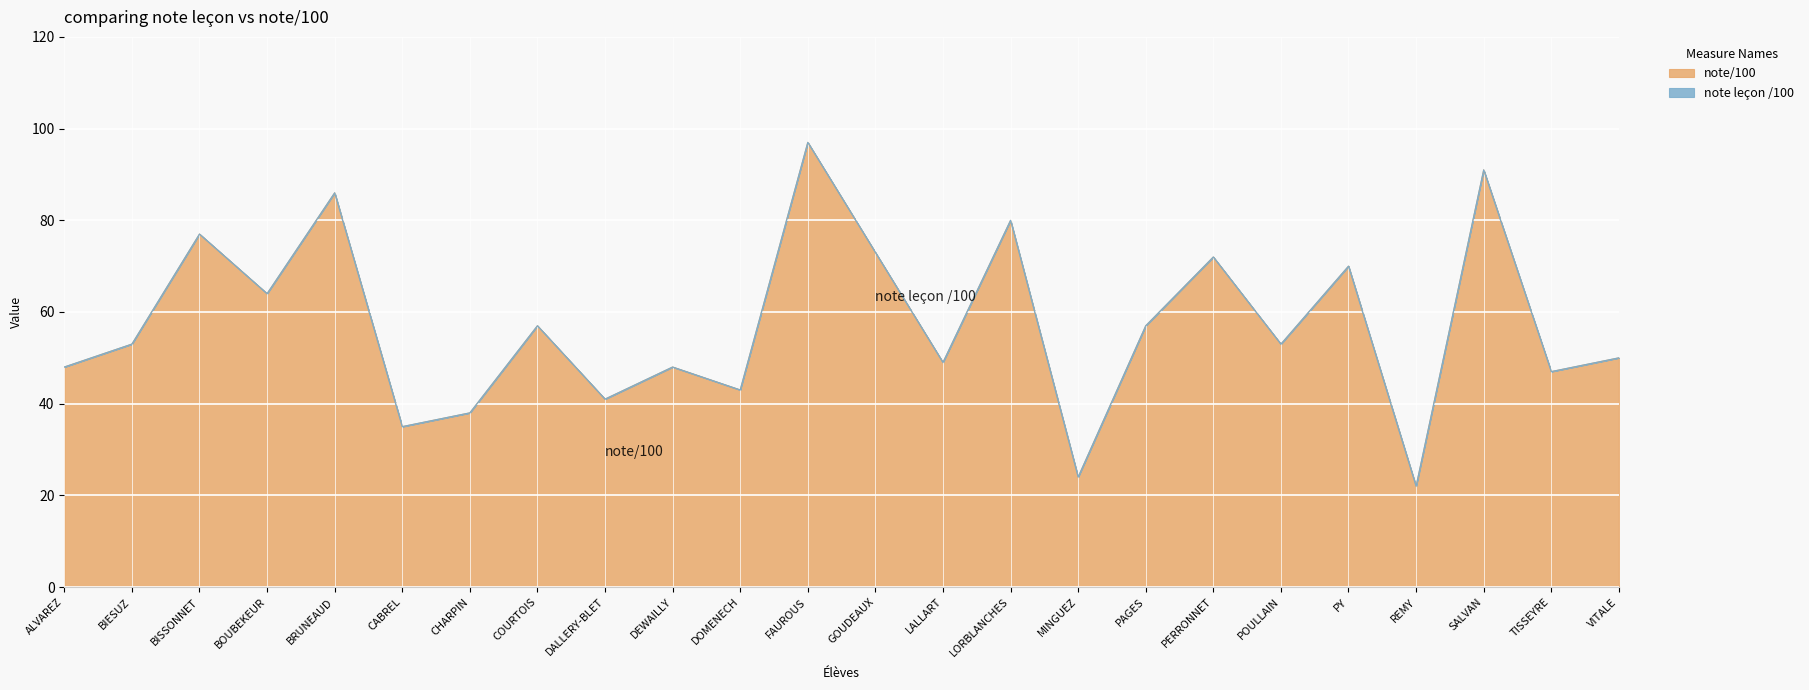

What is the label of the 23rd point from the right?

BIESUZ